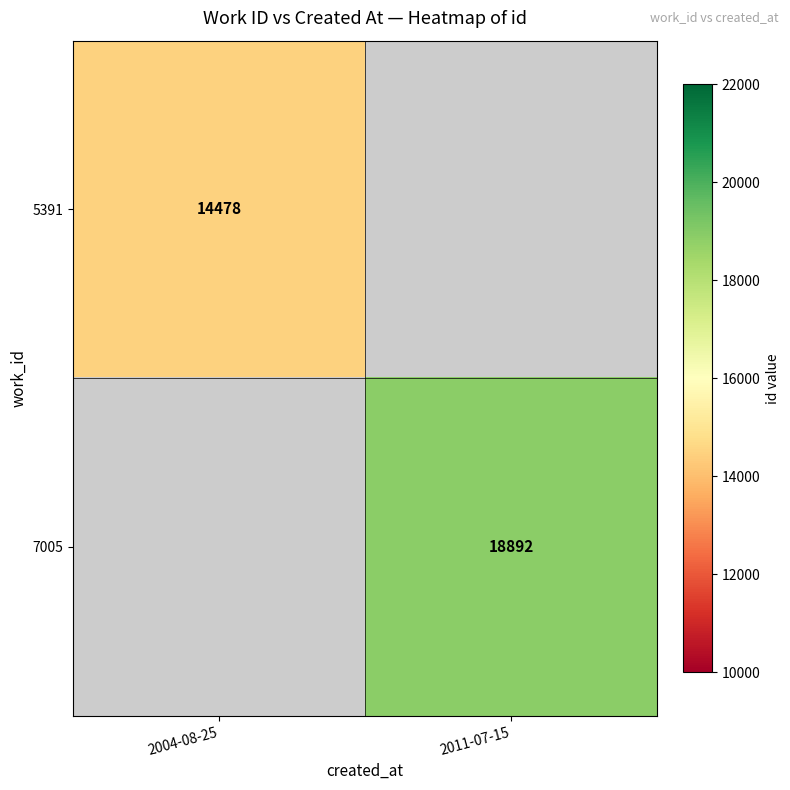

How many categories are shown in the chart?

2